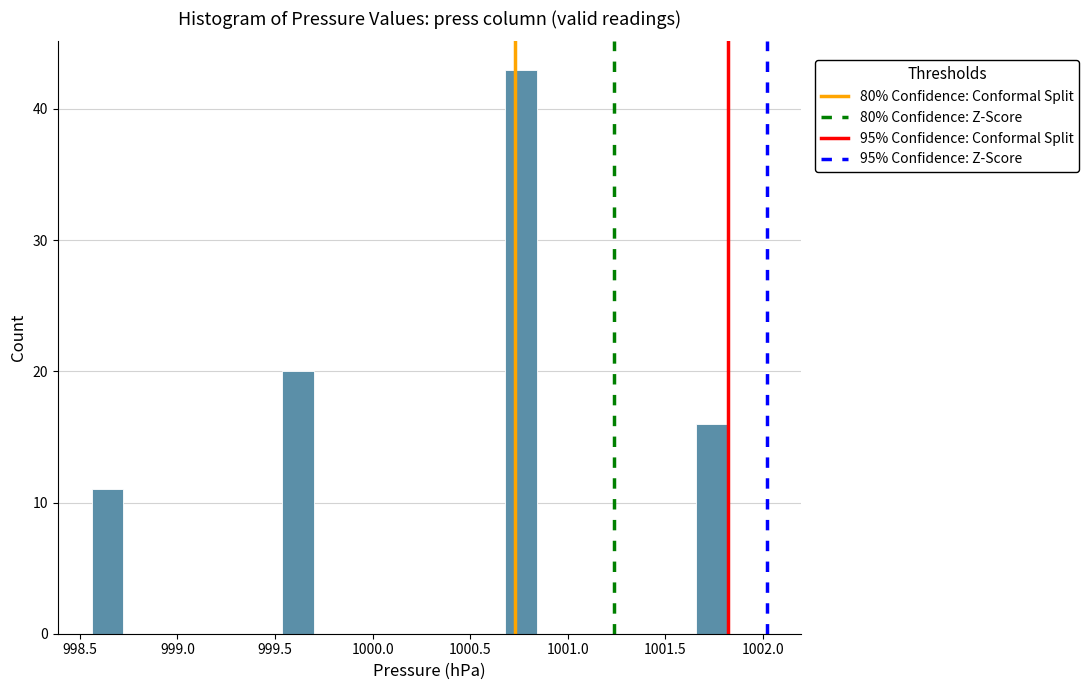

Around what value on the x-axis is the tallest bar? Give the approximate position of its centre, as read against the axis.

1000.75